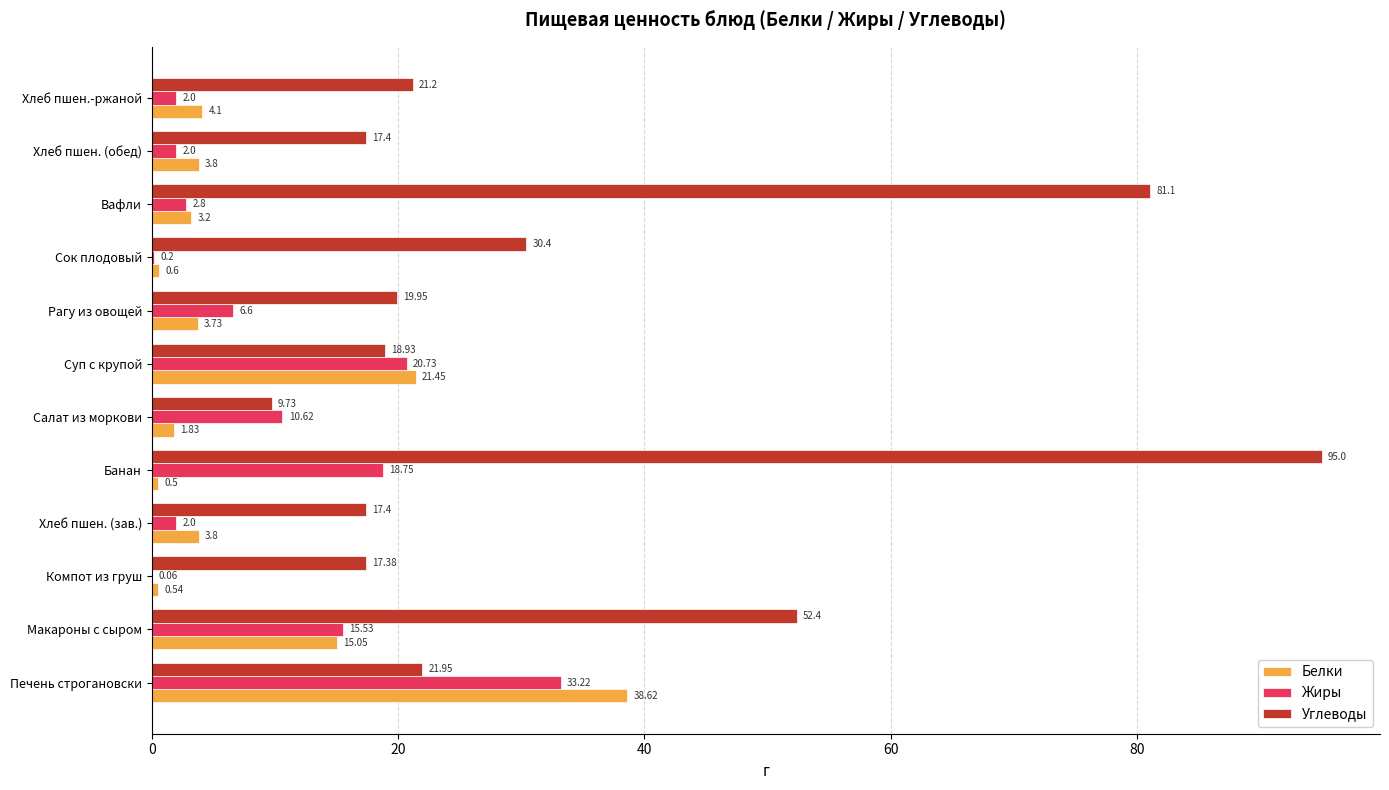

Between Салат из моркови and Хлеб пшен.-ржаной, which series saw the biggest shift?

Углеводы